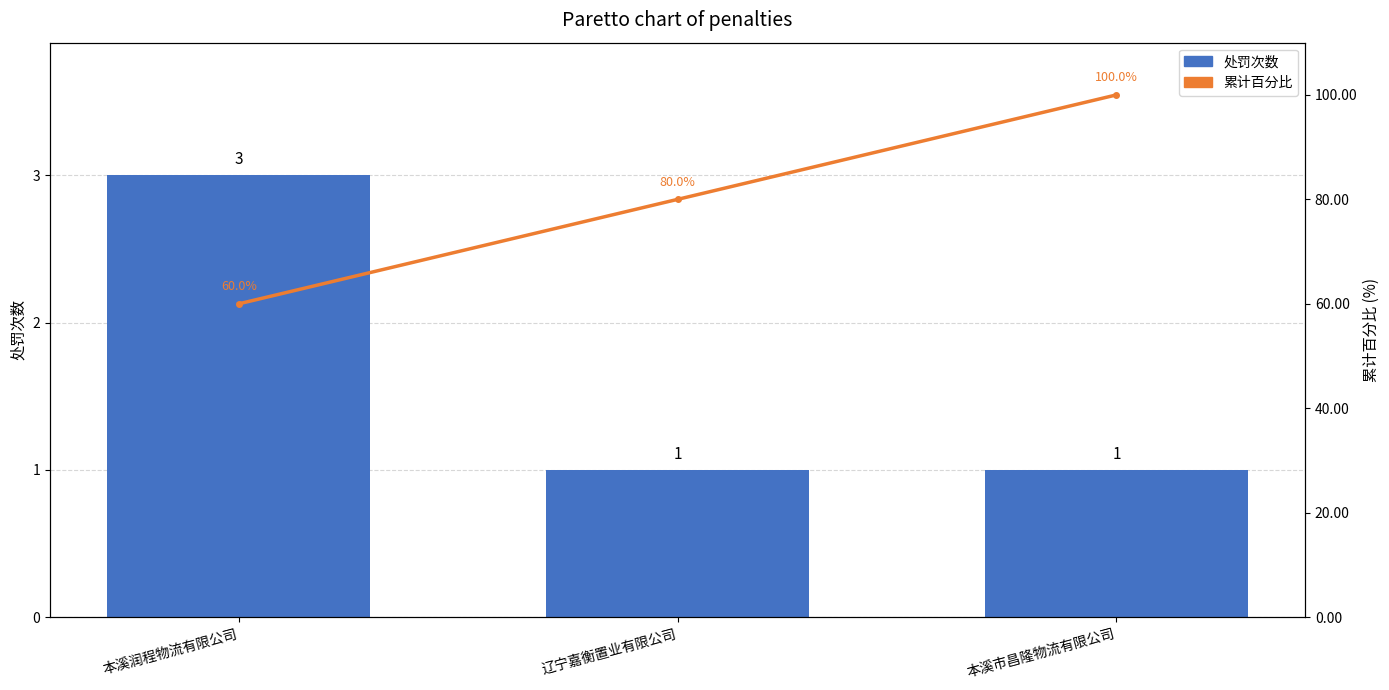

What is the highest value of the 累计百分比 series?

100